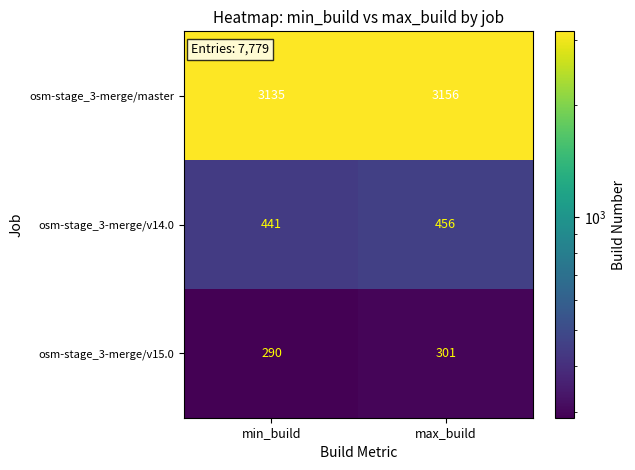

At which category is the sum across all series the highest?

max_build